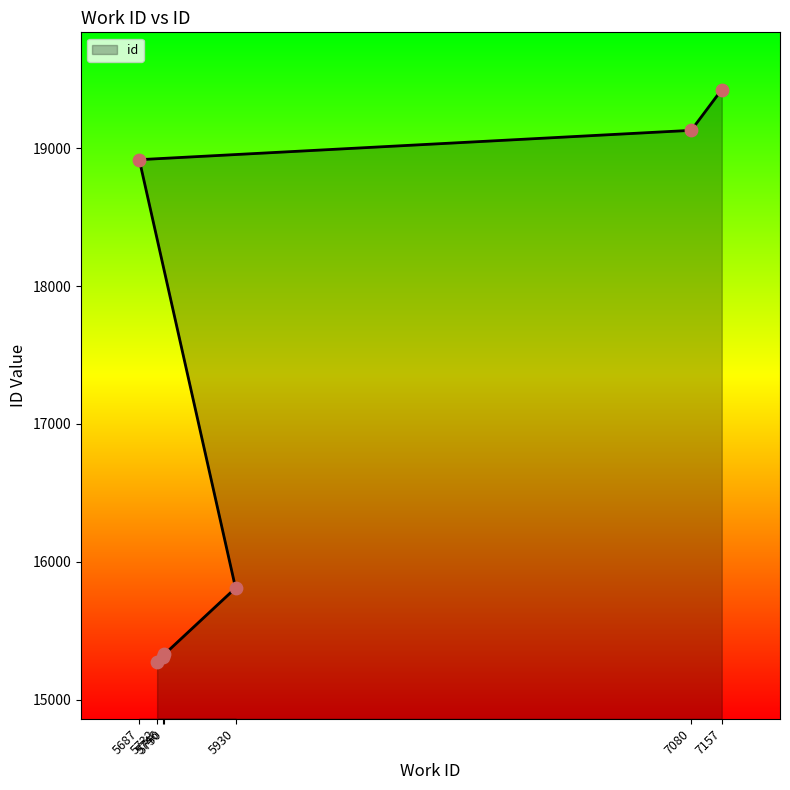

Between 7157 and 5930, which is larger?

7157